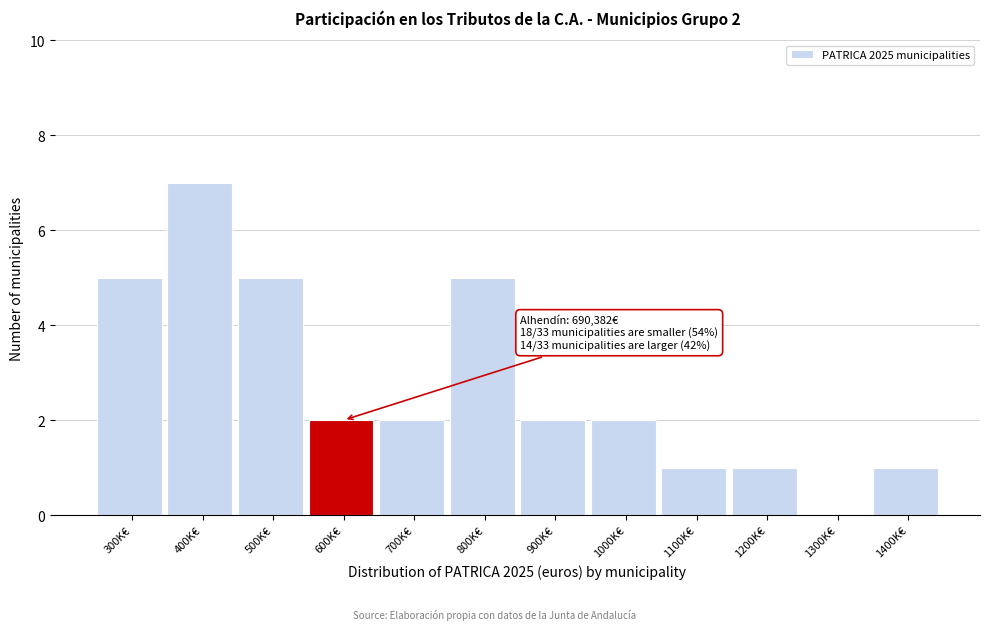

Reading left to right, what are all the values shown in this chart?

300K€=5	400K€=7	500K€=5	600K€=2	700K€=2	800K€=5	900K€=2	1000K€=2	1100K€=1	1200K€=1	1300K€=0	1400K€=1